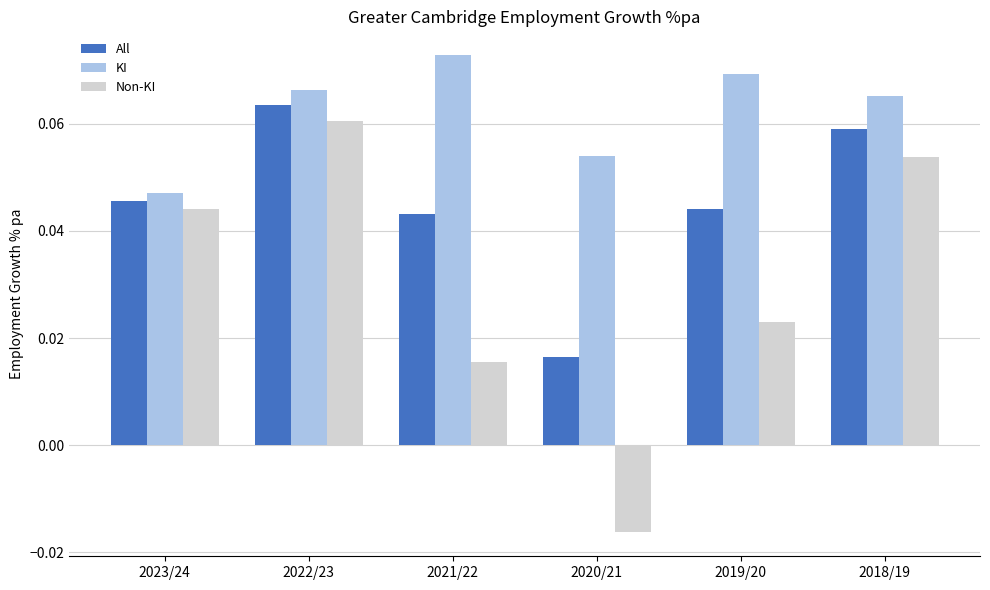

Which series has the largest total across all categories?

KI